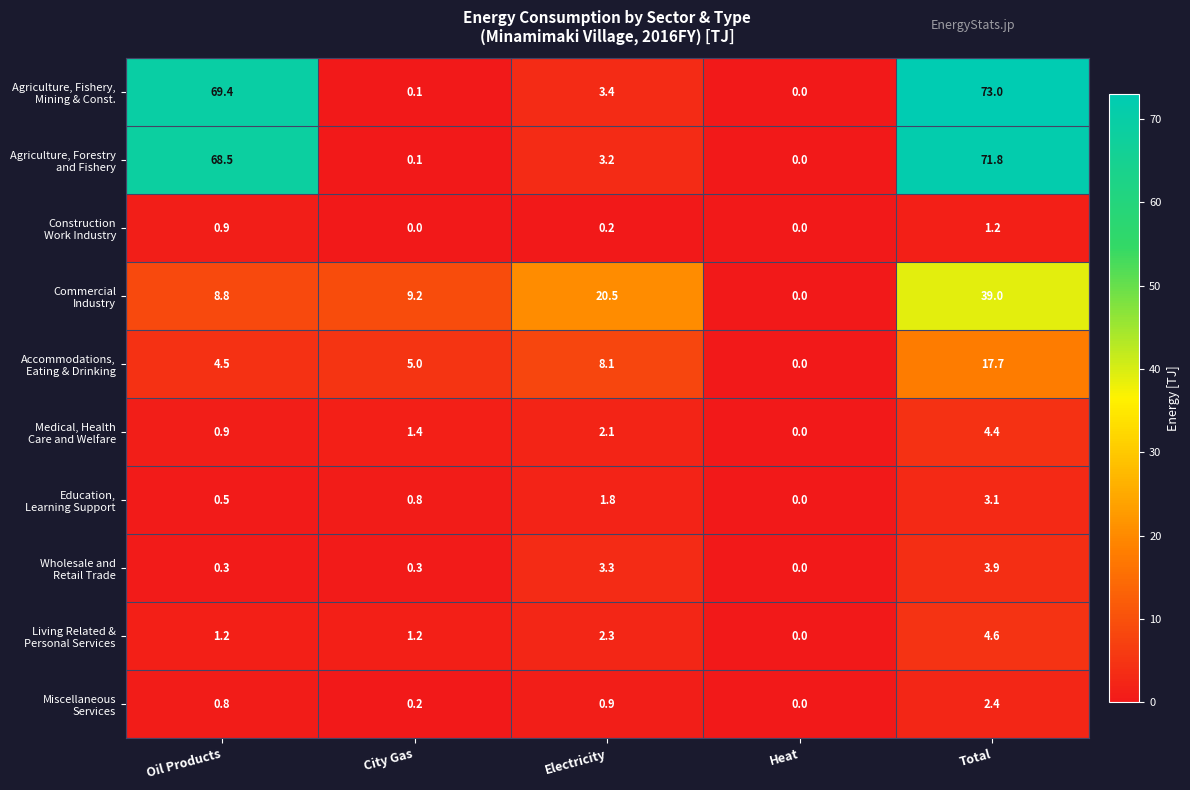

What is the total value across all series at Oil Products?

155.8